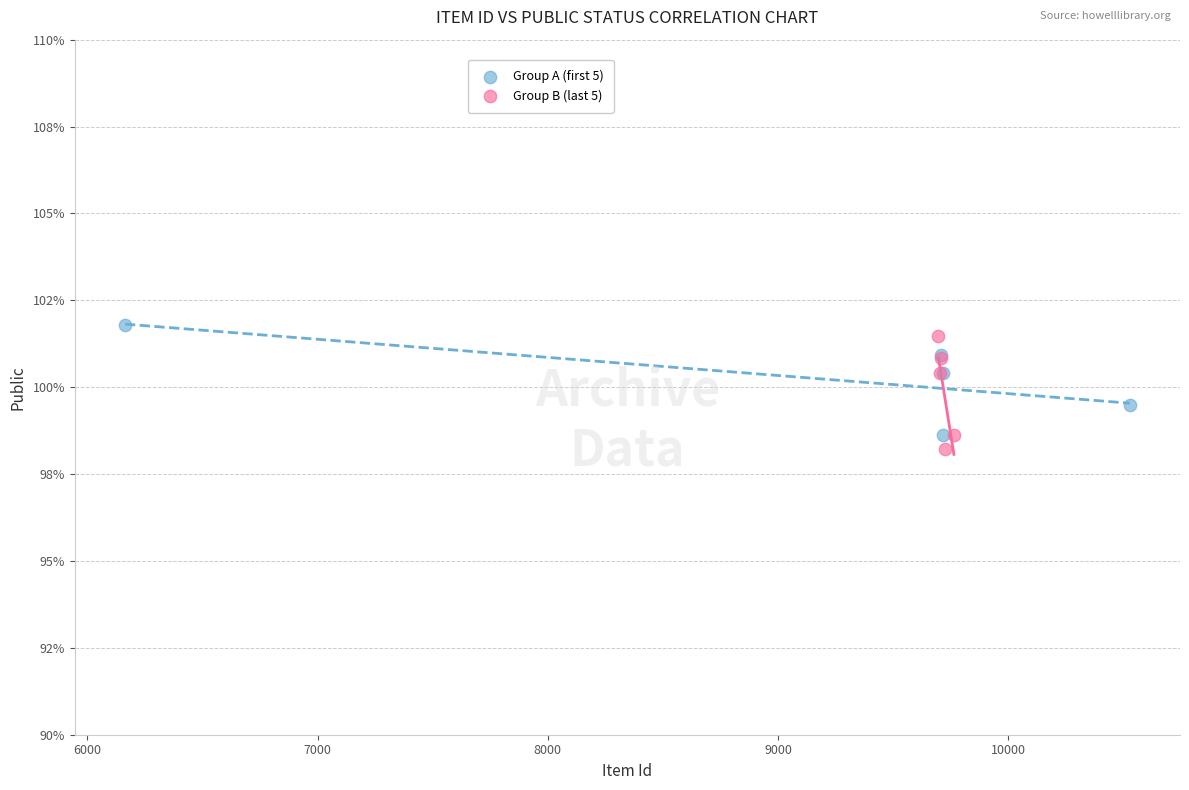

Which series reaches the maximum Y coordinate?

Group A (first 5)